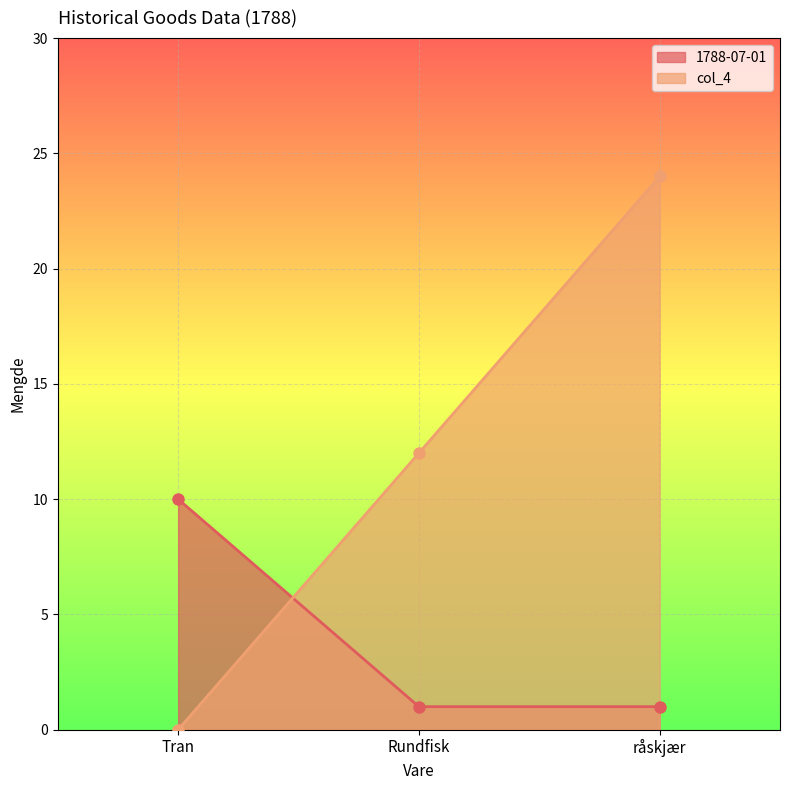

Reading left to right, extract all data points from this chart.

1788-07-01: Tran=10	Rundfisk=1	råskjær=1
col_4: Tran=0	Rundfisk=12	råskjær=24